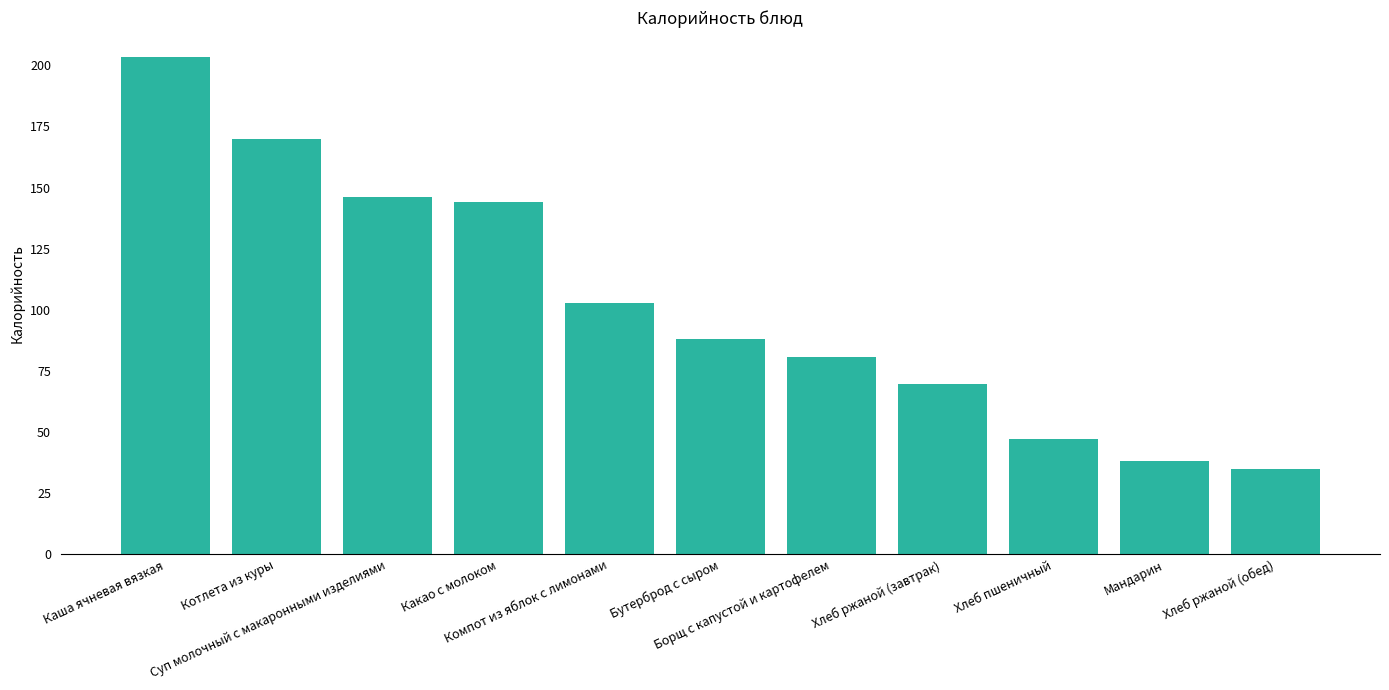

Are the bars grouped side by side (vs. stacked)?

No